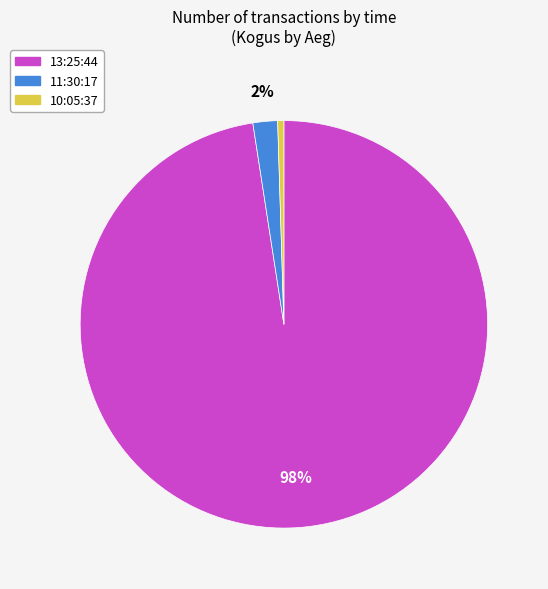

What is the largest slice in the pie chart?

13:25:44